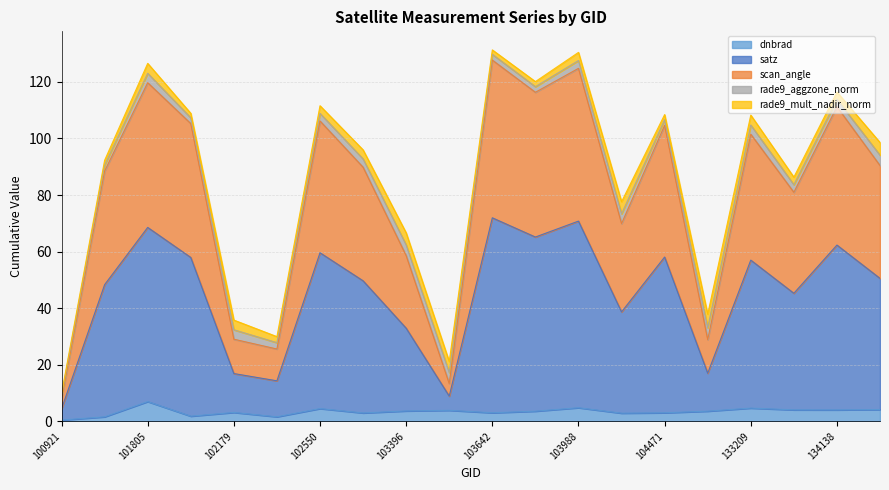

True or false: satz and dnbrad cross at least once.

False